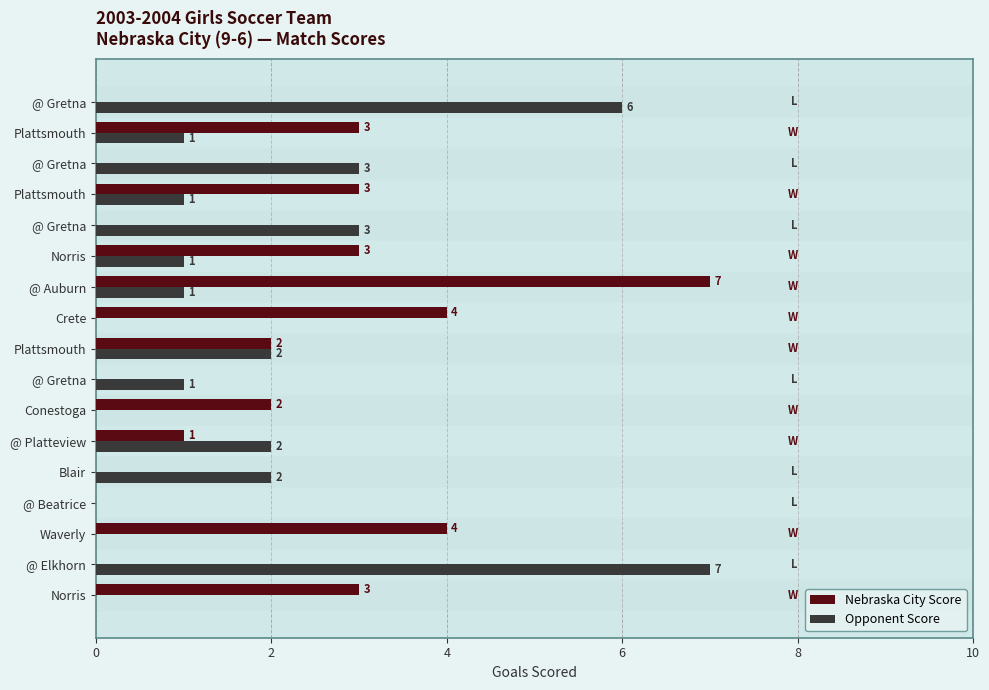

Rank the series at Waverly from lowest to highest value.

Opponent Score, Nebraska City Score